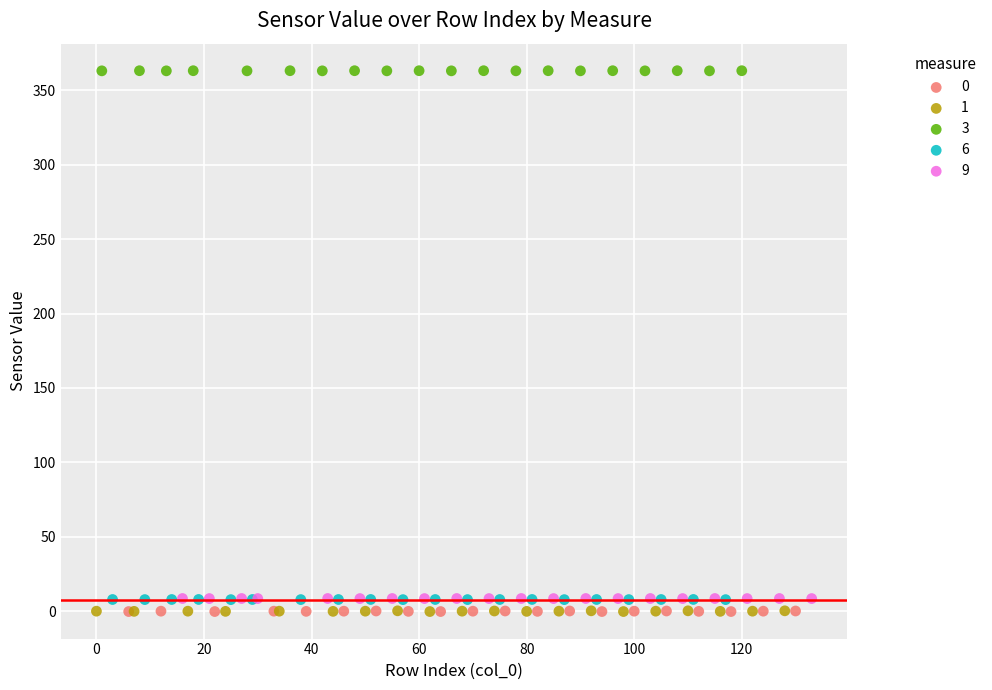

Which series reaches the maximum Y coordinate?

3